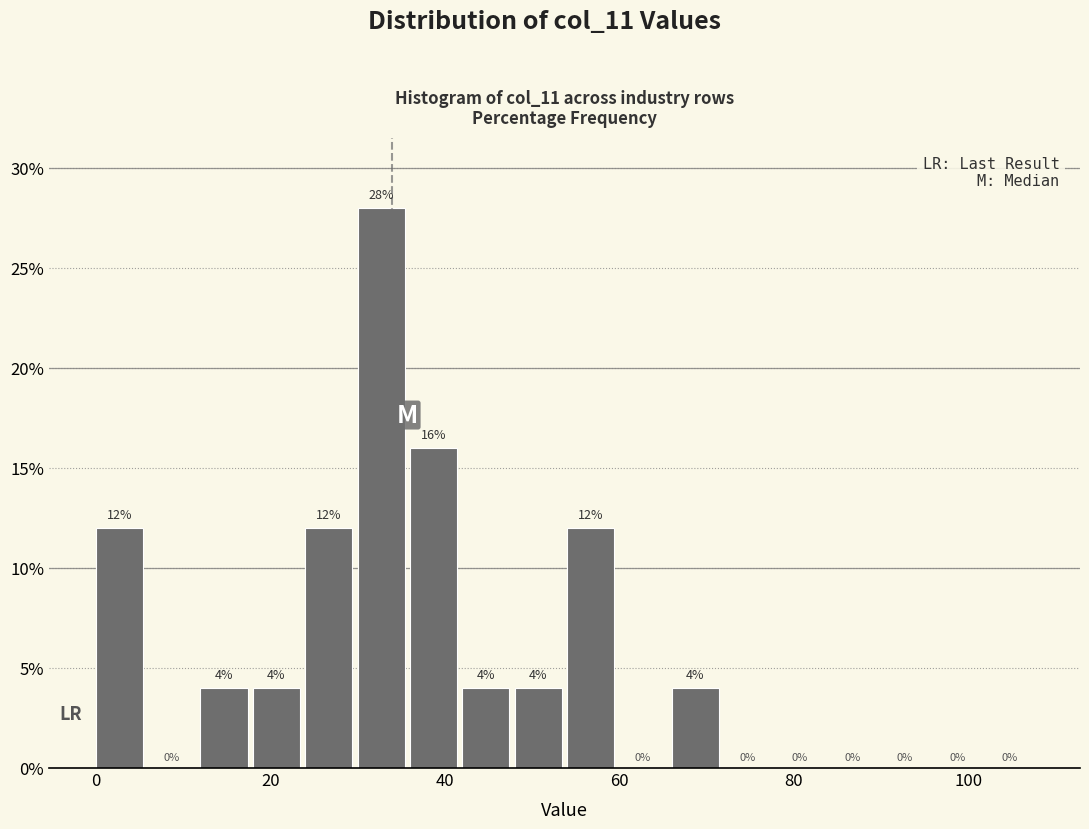

Around what value on the x-axis is the tallest bar? Give the approximate position of its centre, as read against the axis.

32